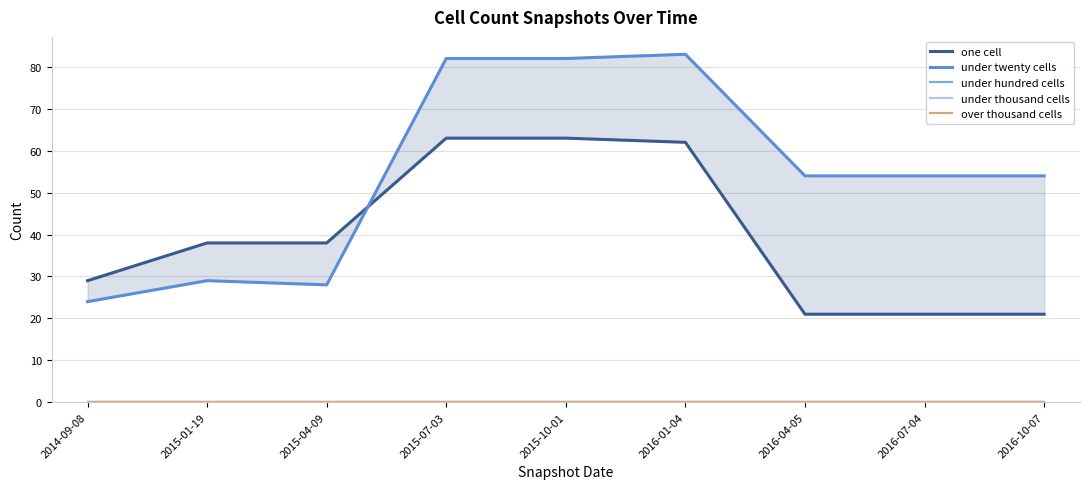

How many series are shown in this chart?

5